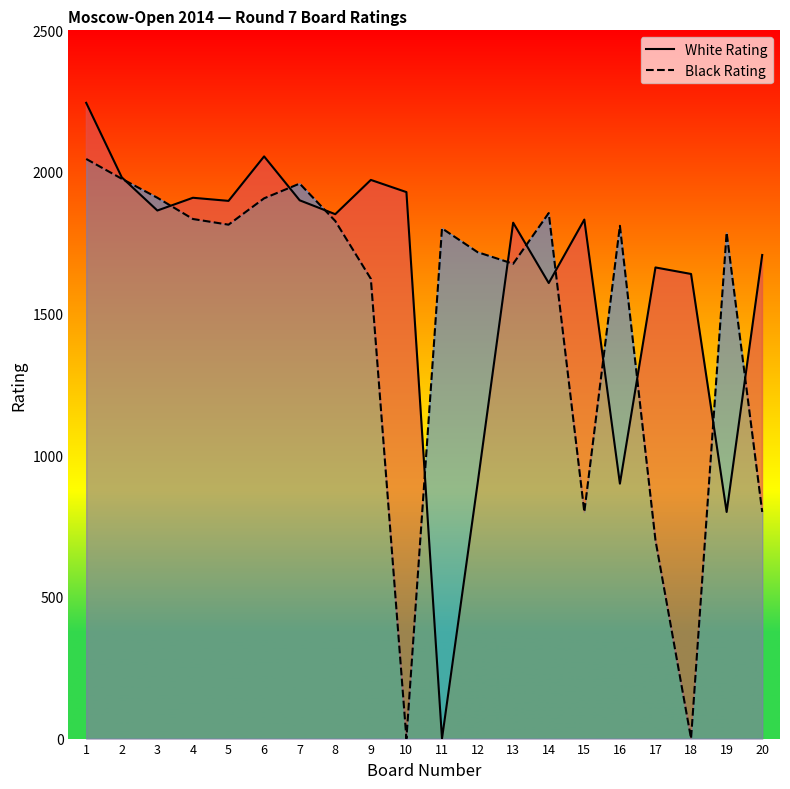

Between 9 and 20, which is larger?

9